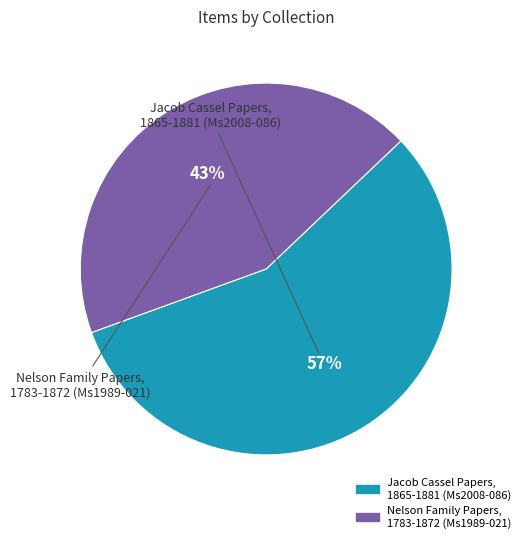

What is the ratio of the value at Nelson Family Papers, 1783-1872 (Ms1989-021) to the value at Jacob Cassel Papers, 1865-1881 (Ms2008-086)?

0.8